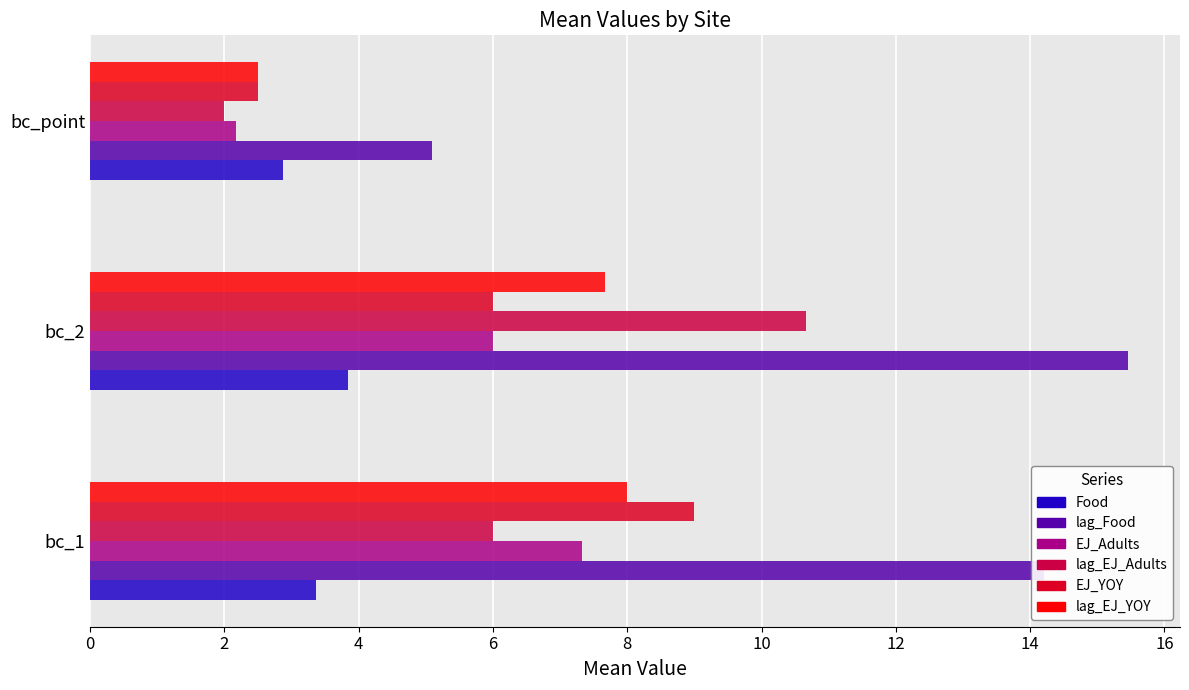

What are all the series names shown in the legend?

Food, lag_Food, EJ_Adults, lag_EJ_Adults, EJ_YOY, lag_EJ_YOY